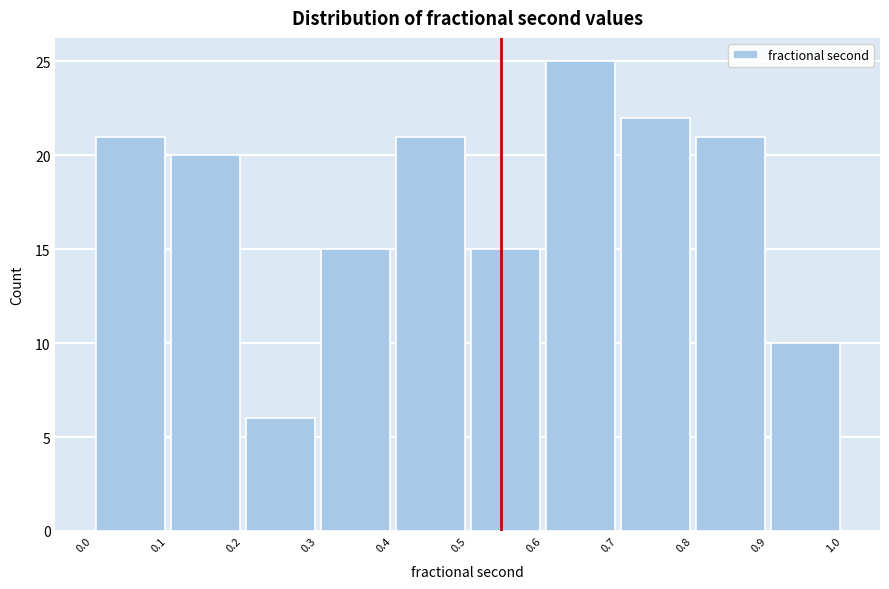

How tall is the bar that spans 0.8 to 0.9 on the x-axis? The values are not printed on the chart, so give them approximately, as read against the axis.

21